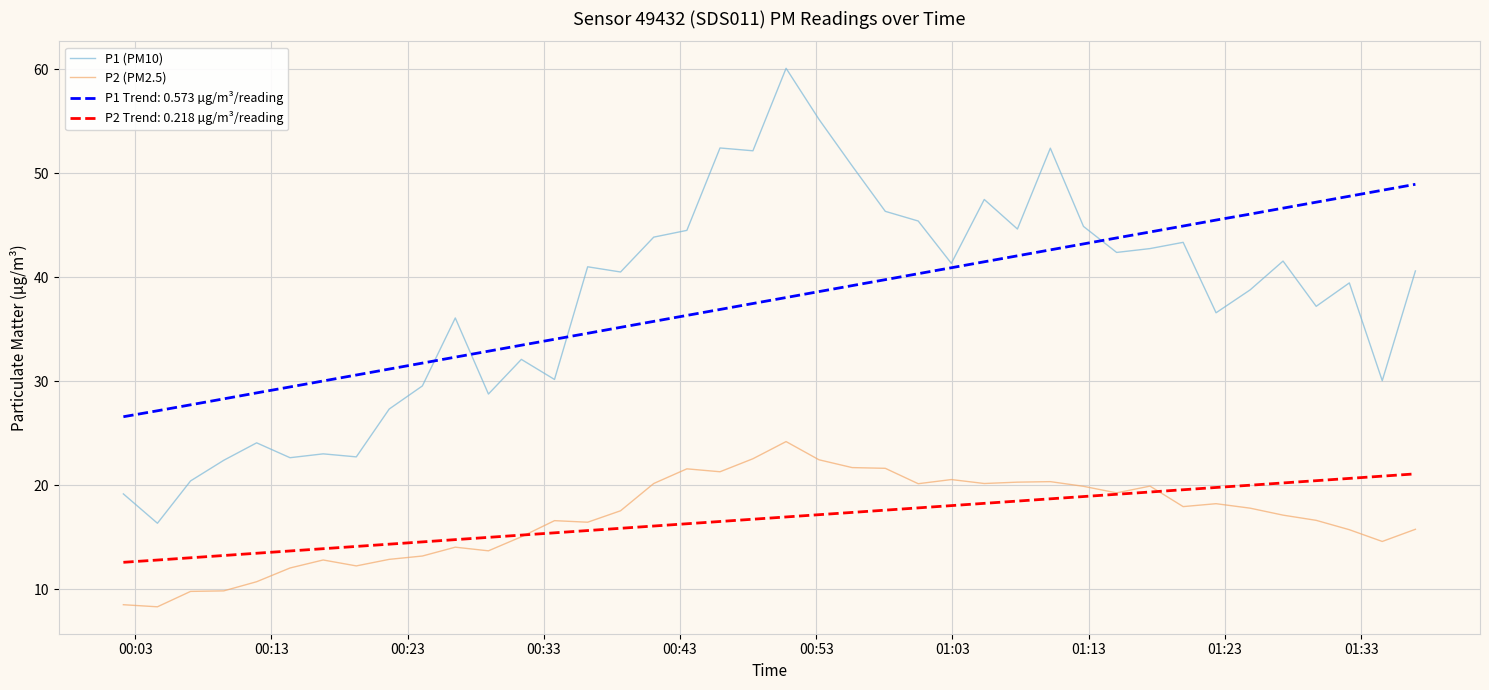

List the series in order of their peak value, highest first.

P1 (PM10), P1 Trend: 0.573 µg/m³/reading, P2 (PM2.5), P2 Trend: 0.218 µg/m³/reading